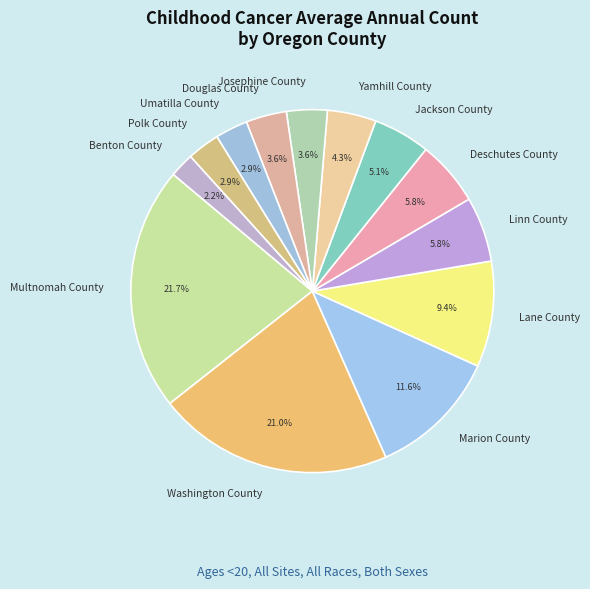

To the nearest percent, what portion does Washington County represent?

21%